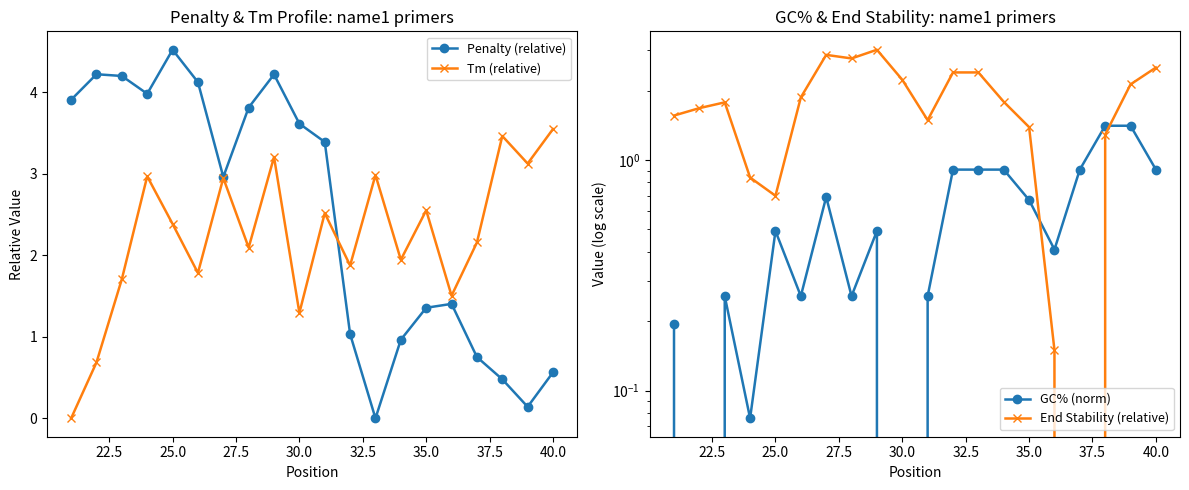

True or false: Tm (relative) has more than 2 interior local peaks.

True